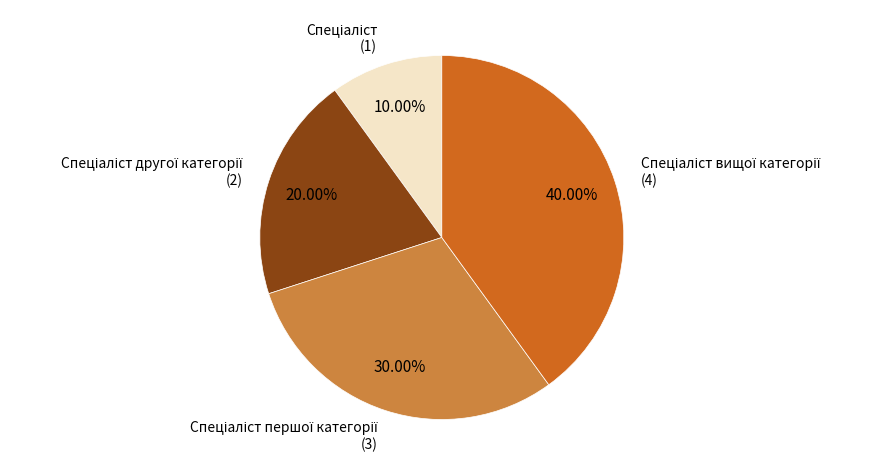

Does any single category account for the majority?

No